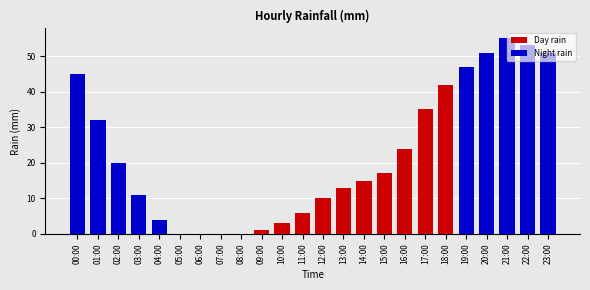

Rank the series at 12:00 from lowest to highest value.

Night rain, Day rain